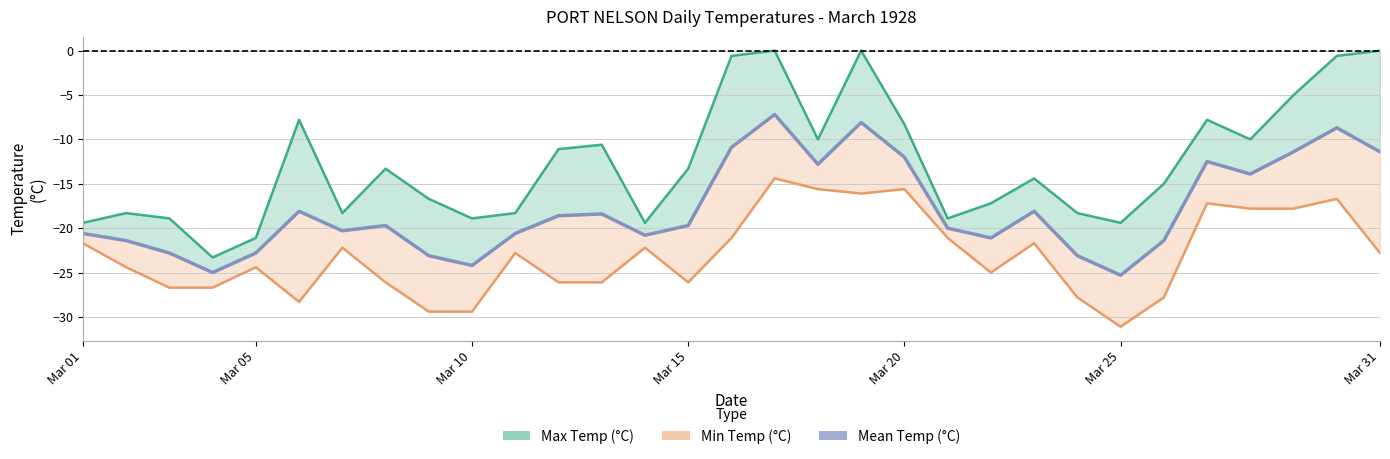

What is the value of the Max Temp (°C) point at the 5th from the left?

-21.1